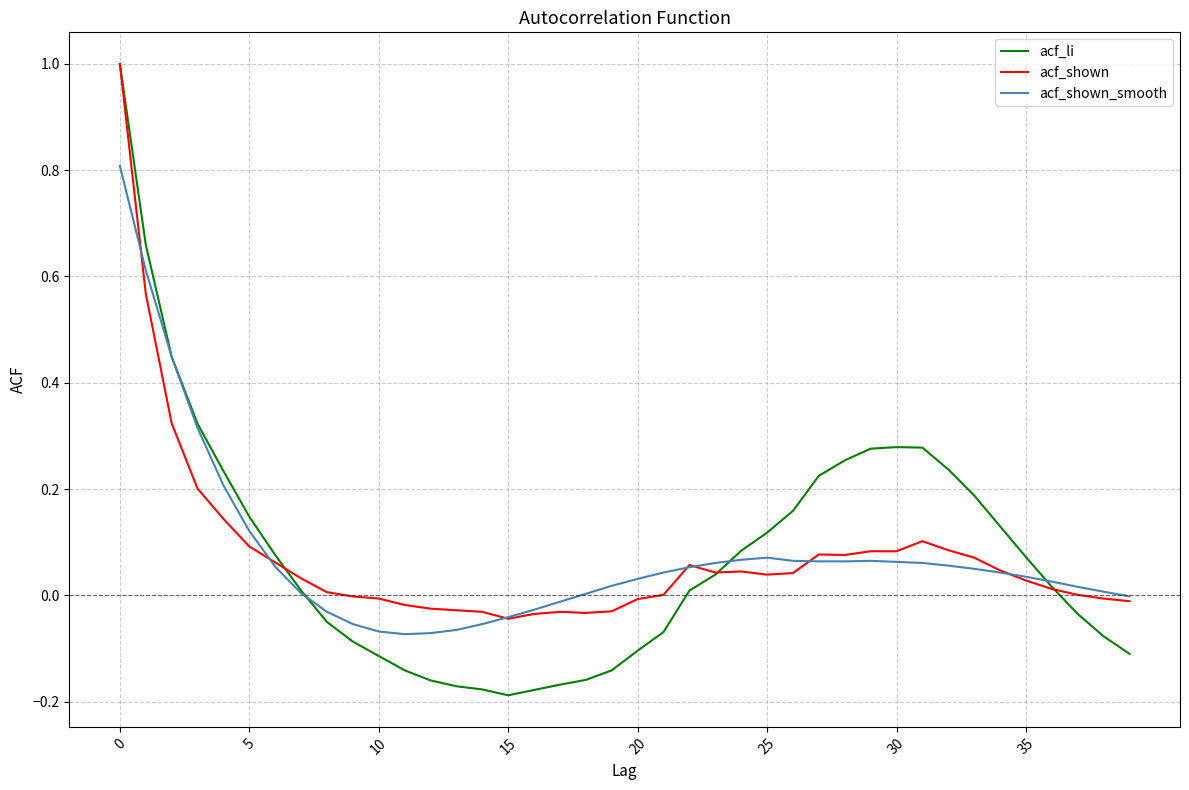

Which series has the widest spread of values?

acf_li